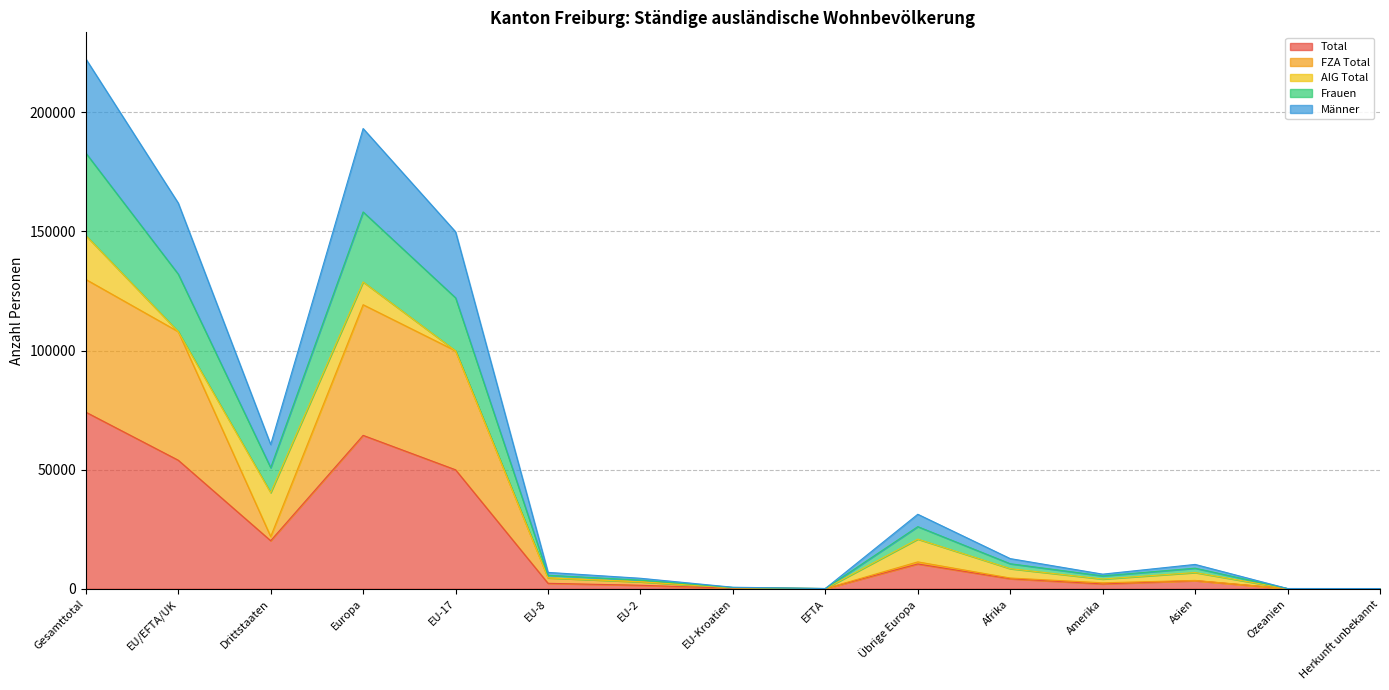

What is the total value across all series at Herkunft unbekannt?

212